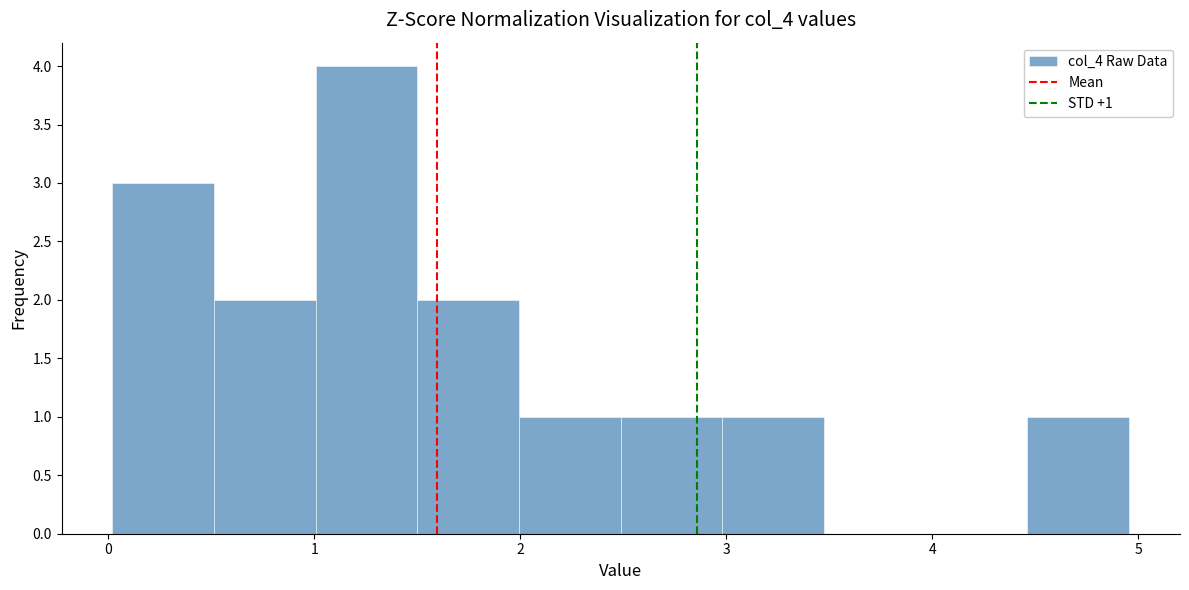

Over which range of the x-axis is the bar tallest?

1.0 to 1.5